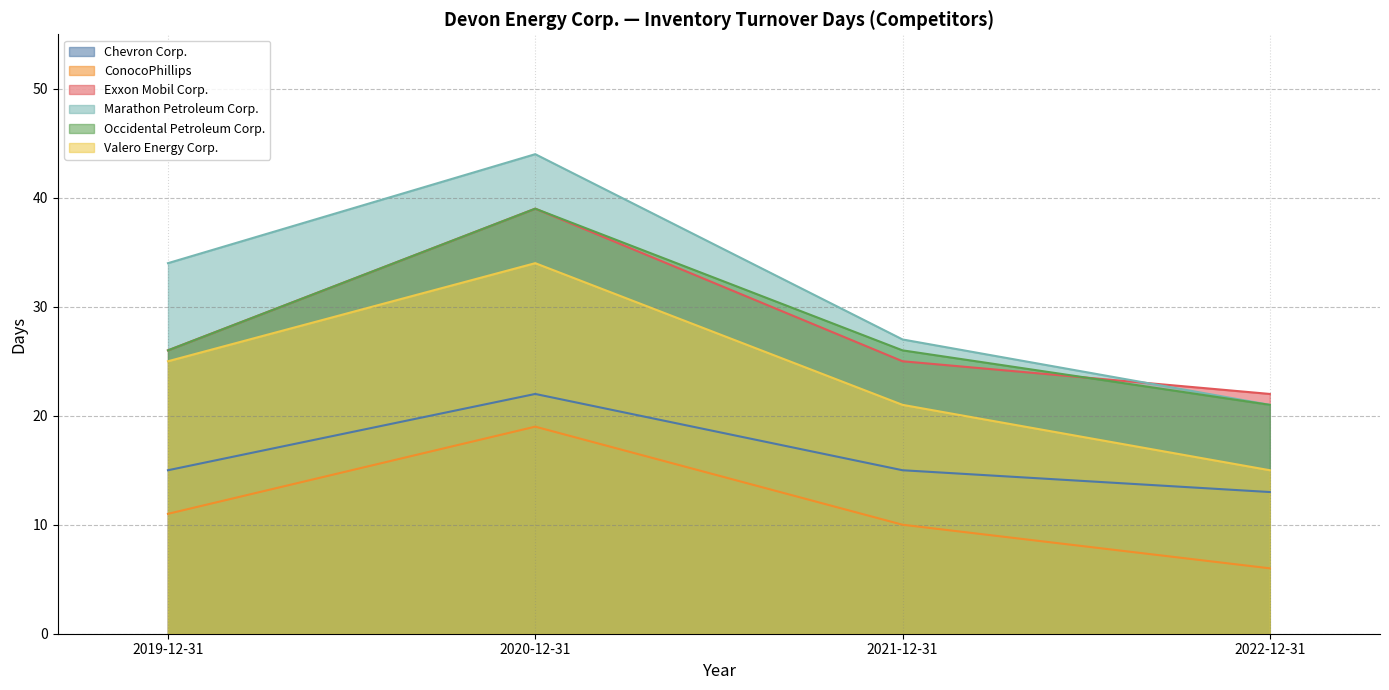

List the labels in order of ConocoPhillips value, smallest first.

2022-12-31, 2021-12-31, 2019-12-31, 2020-12-31